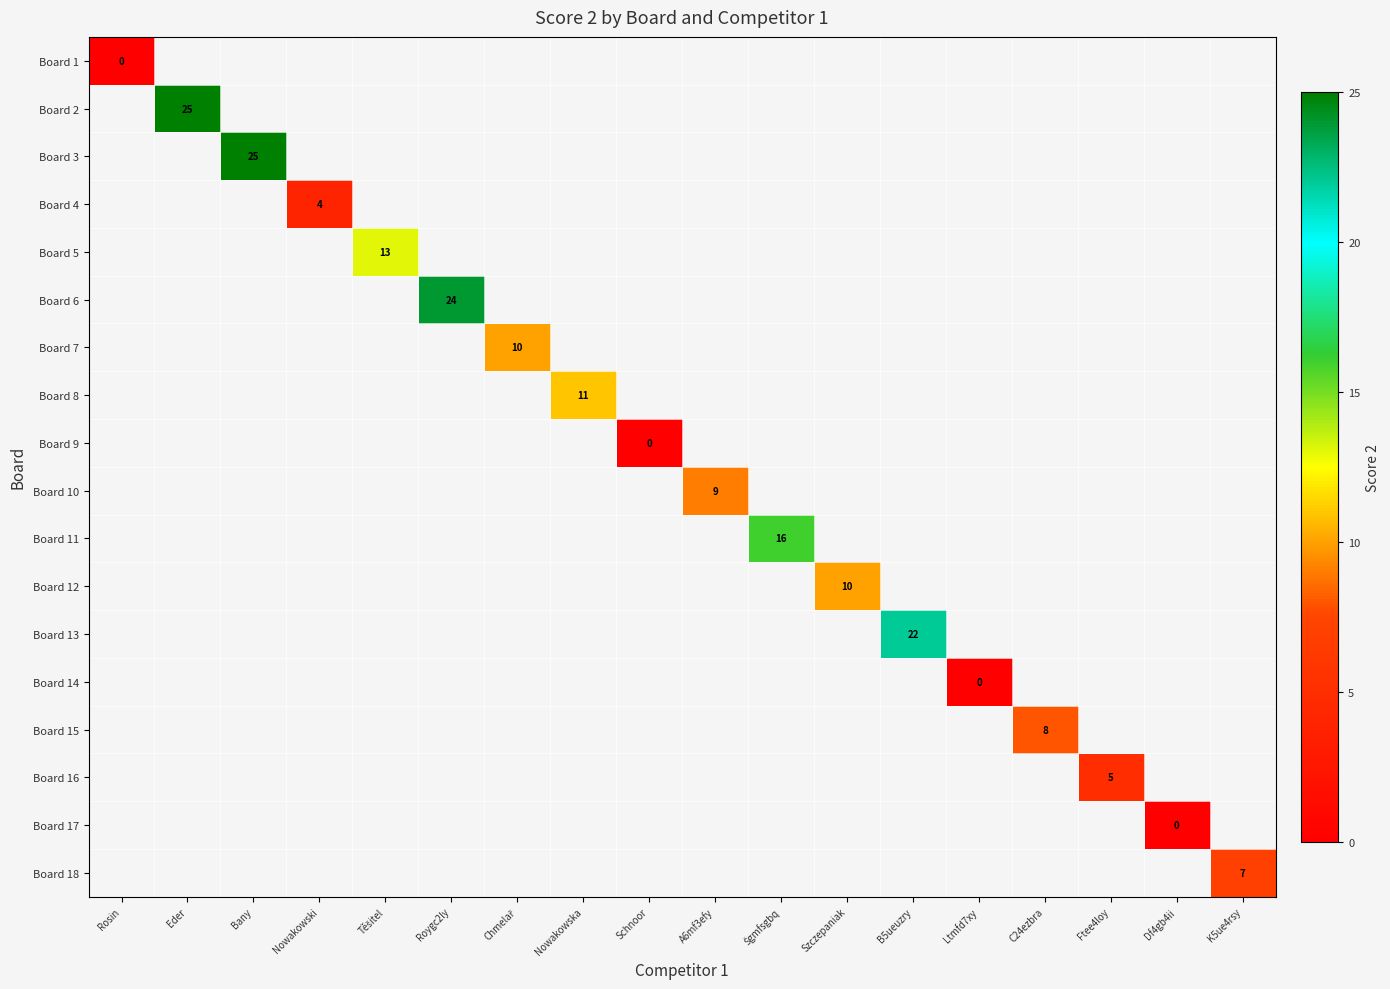

At how many categories does at least one series exceed 13?

5